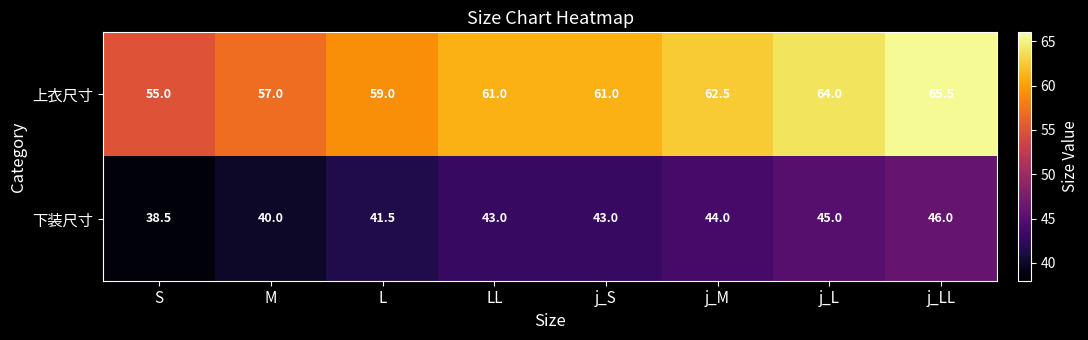

What is the total value across all series at S?

93.5